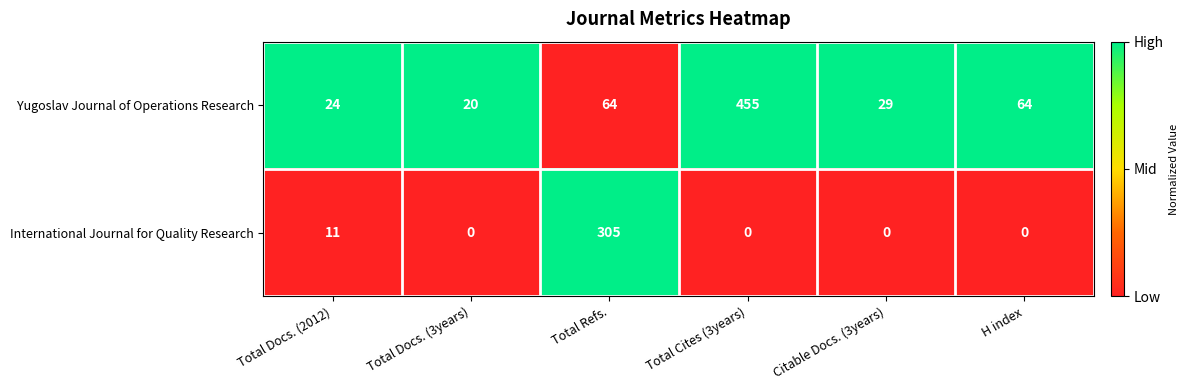

Reading left to right, list all the values displayed in this chart.

Yugoslav Journal of Operations Research: Total Docs. (2012)=24	Total Docs. (3years)=20	Total Refs.=64	Total Cites (3years)=455	Citable Docs. (3years)=29	H index=64
International Journal for Quality Research: Total Docs. (2012)=11	Total Docs. (3years)=0	Total Refs.=305	Total Cites (3years)=0	Citable Docs. (3years)=0	H index=0